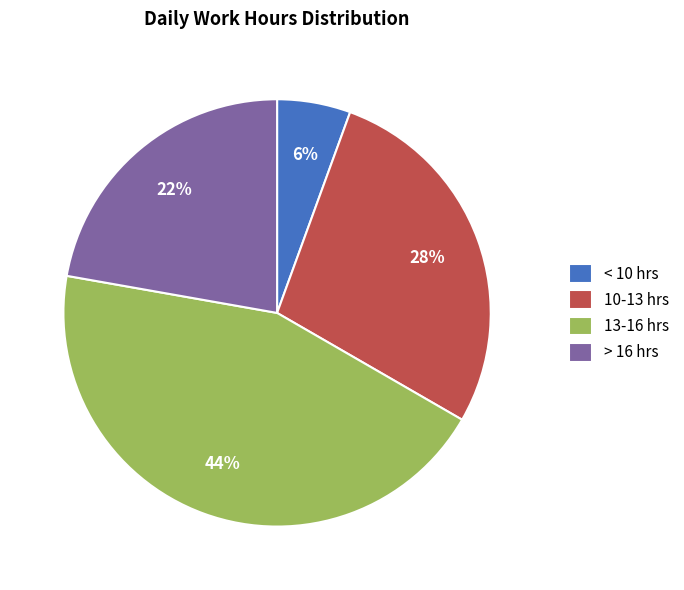

How many slices are in this pie chart?

4